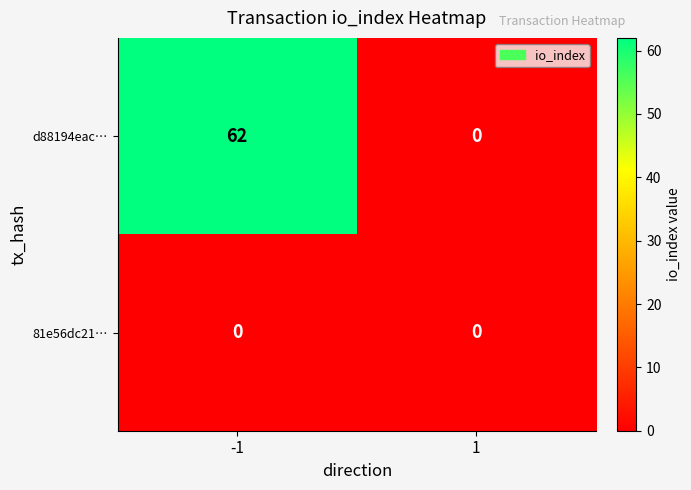

List the series in order of their overall mean, lowest first.

81e56dc21…, d88194eac…